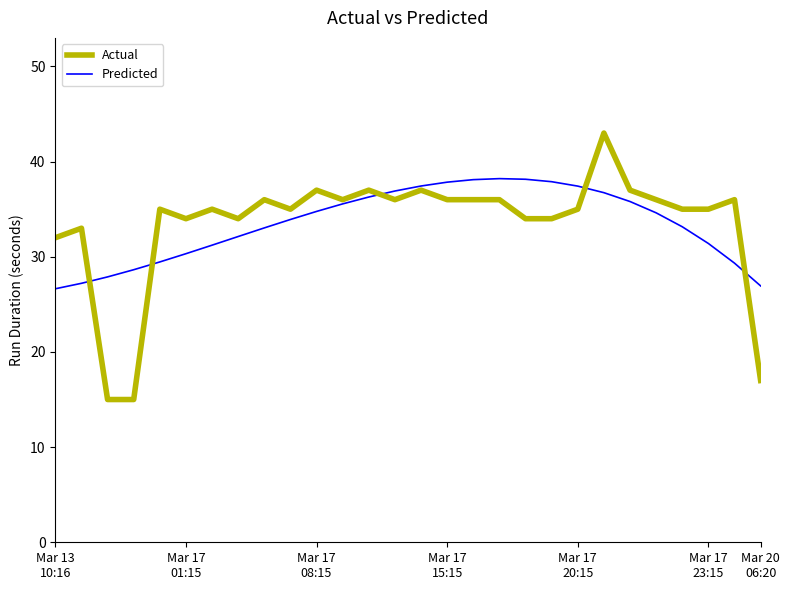

Which series has the largest range (max minus min)?

Actual